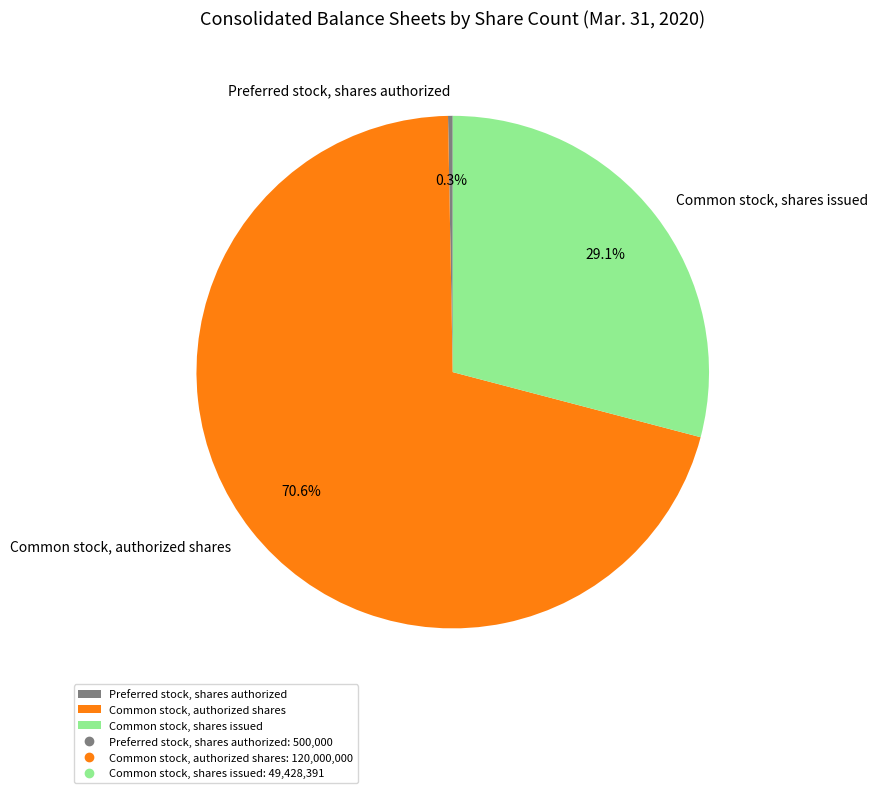

To the nearest percent, what percentage of the pie is Common stock, authorized shares?

71%